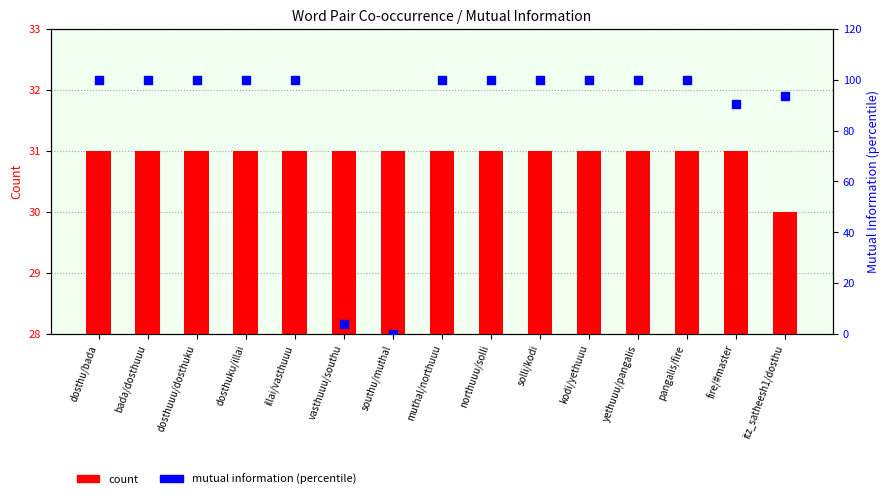

Is the value of mutual information (percentile) at bada/dosthuuu greater than the value of count at dosthuuu/dosthuku?

Yes